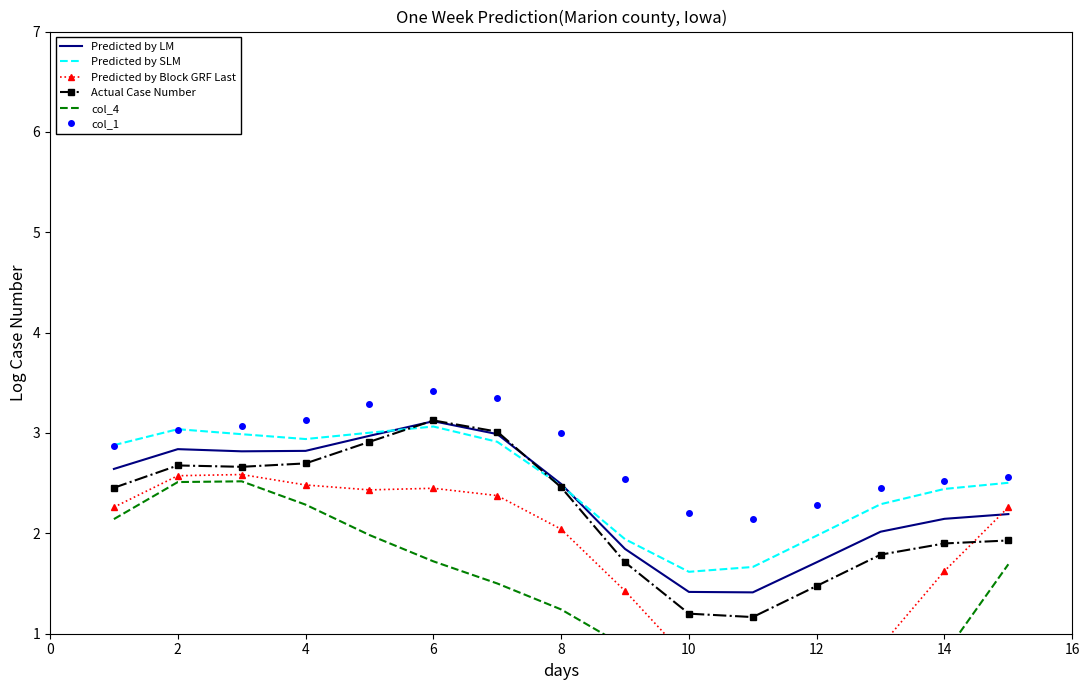

True or false: Predicted by LM has a value of 2.8 at 4.

True